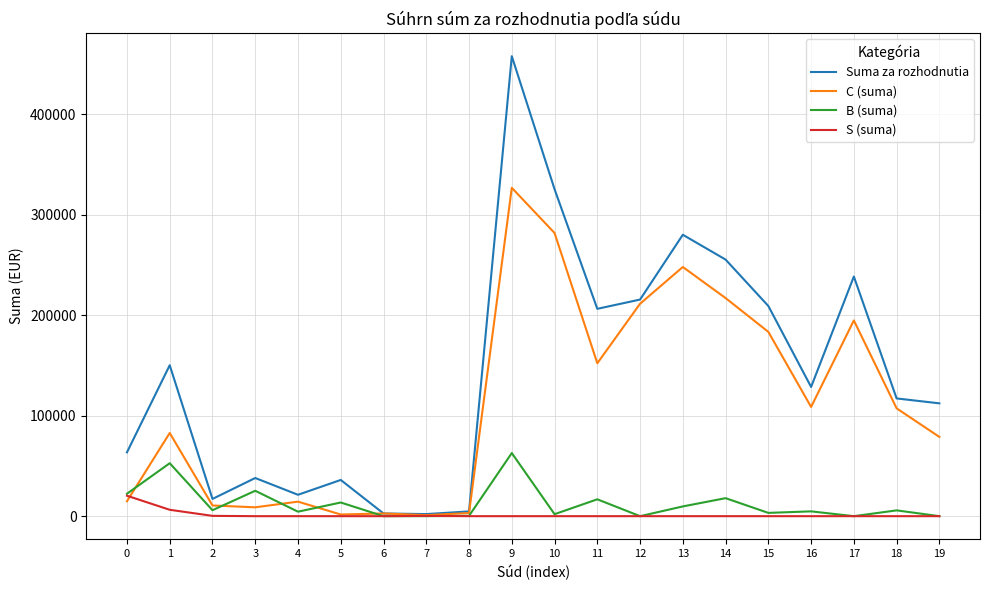

Rank the series by their maximum value, from highest to lowest.

Suma za rozhodnutia, C (suma), B (suma), S (suma)